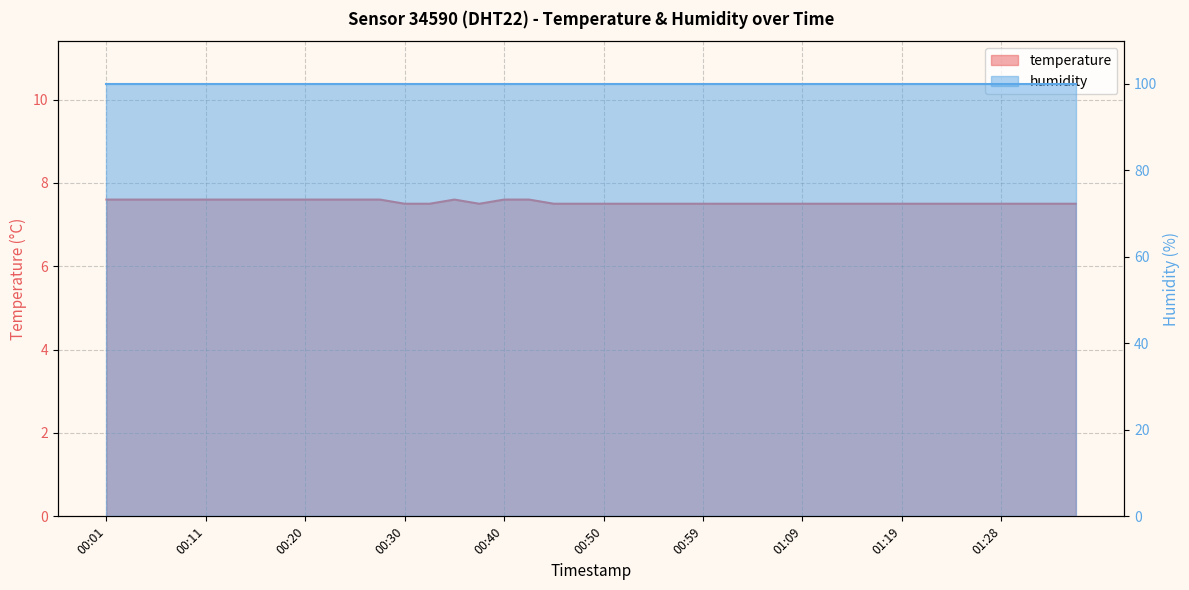

Reading right to left, list all the values displayed in this chart.

01:36=7.5	01:33=7.5	01:31=7.5	01:28=7.5	01:26=7.5	01:24=7.5	01:21=7.5	01:19=7.5	01:16=7.5	01:14=7.5	01:11=7.5	01:09=7.5	01:07=7.5	01:04=7.5	01:02=7.5	00:59=7.5	00:57=7.5	00:54=7.5	00:52=7.5	00:50=7.5	00:47=7.5	00:45=7.5	00:42=7.6	00:40=7.6	00:37=7.5	00:35=7.6	00:33=7.5	00:30=7.5	00:28=7.6	00:25=7.6	00:23=7.6	00:20=7.6	00:18=7.6	00:16=7.6	00:13=7.6	00:11=7.6	00:08=7.6	00:06=7.6	00:03=7.6	00:01=7.6